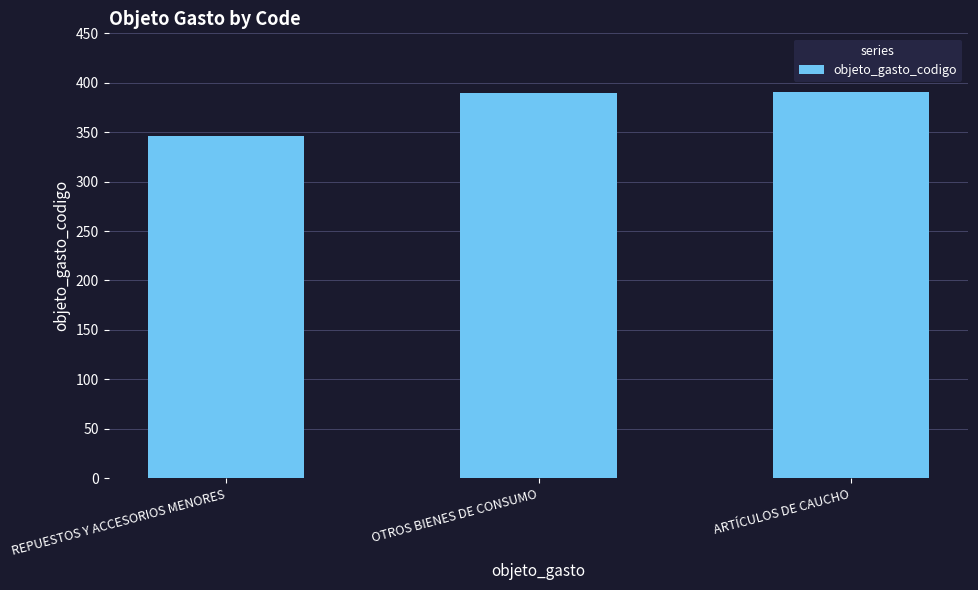

What is the minimum value shown in the chart?

346